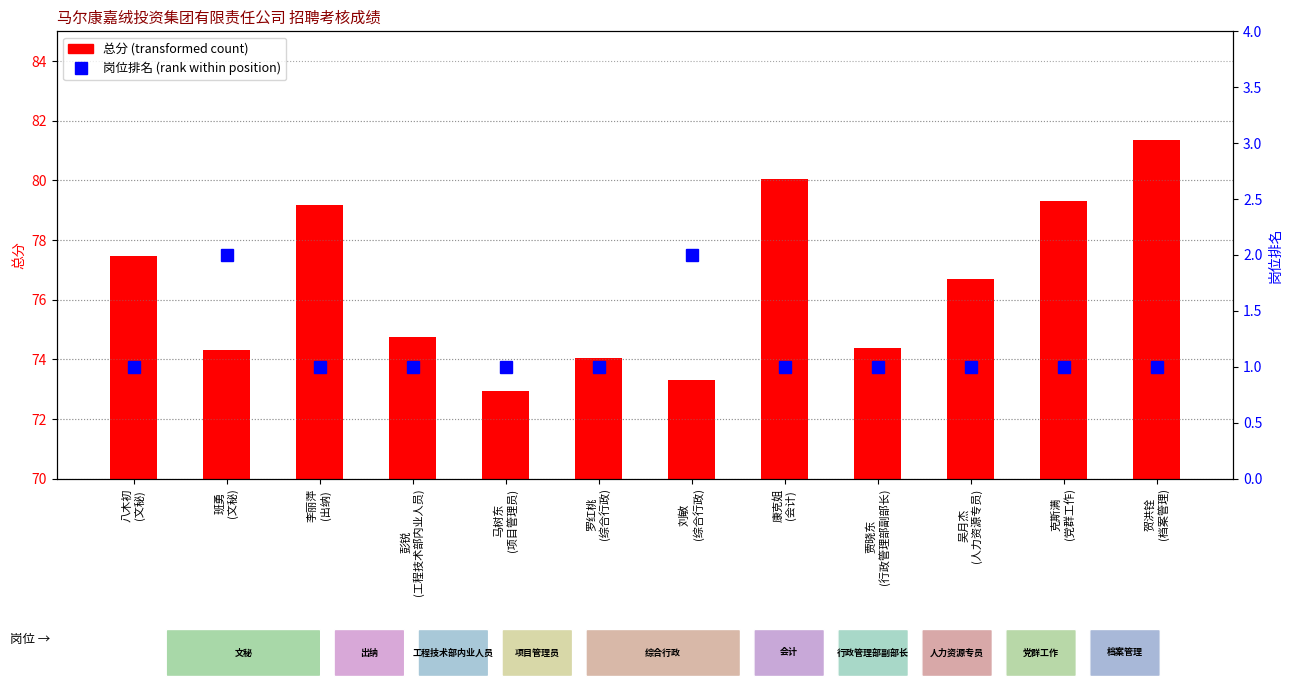

Where does the 总分 series first go above 76?

八木初
(文秘)